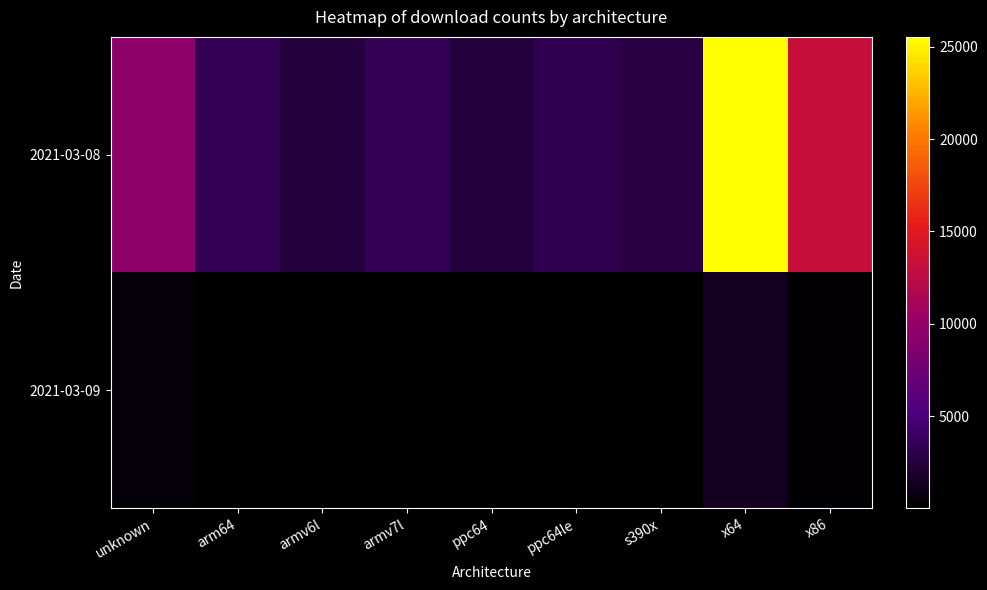

Reading left to right, what are all the values shown in this chart?

2021-03-08: unknown=9486	arm64=3453	armv6l=2457	armv7l=3471	ppc64=2459	ppc64le=3226	s390x=2729	x64=25532	x86=13262
2021-03-09: unknown=331	arm64=68	armv6l=31	armv7l=61	ppc64=38	ppc64le=67	s390x=50	x64=1401	x86=263